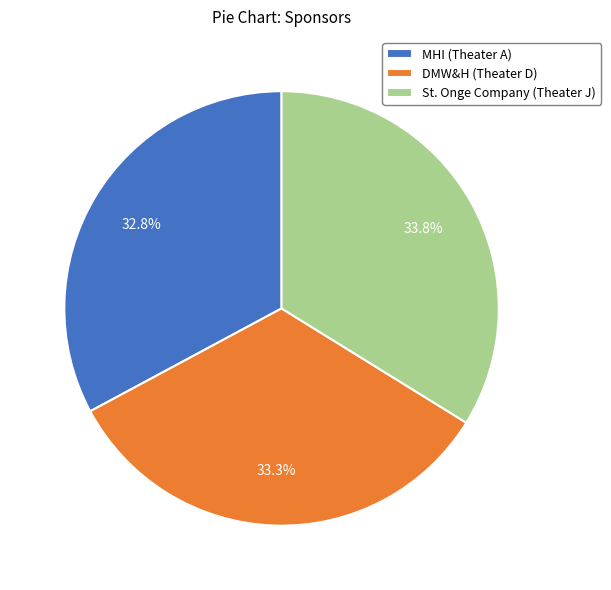

How much of the chart is everything except St. Onge Company (Theater J)?

66.2%